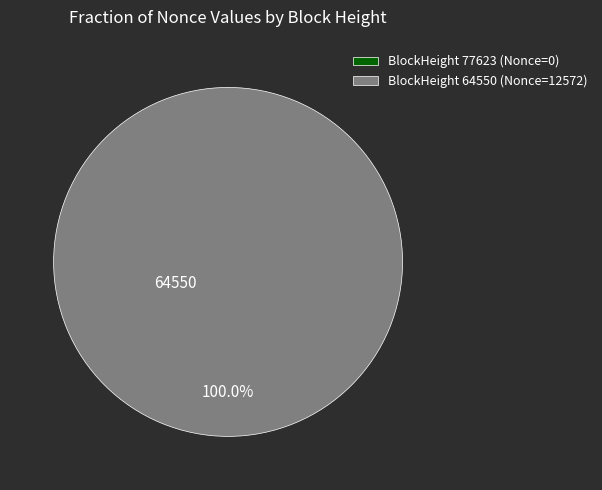

Is it true that 64550 is 100% of the pie?

True